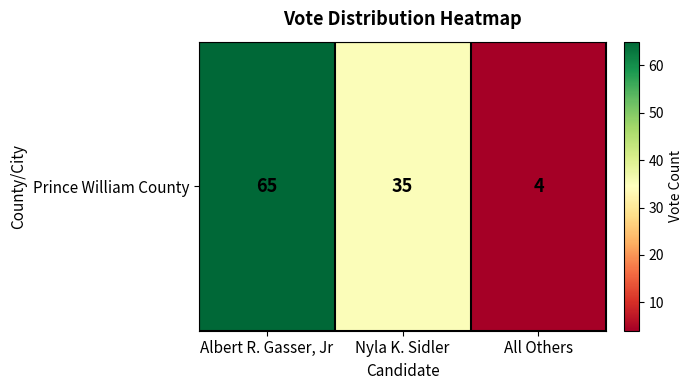

Reading right to left, transcribe all the data shown in this chart.

4	35	65